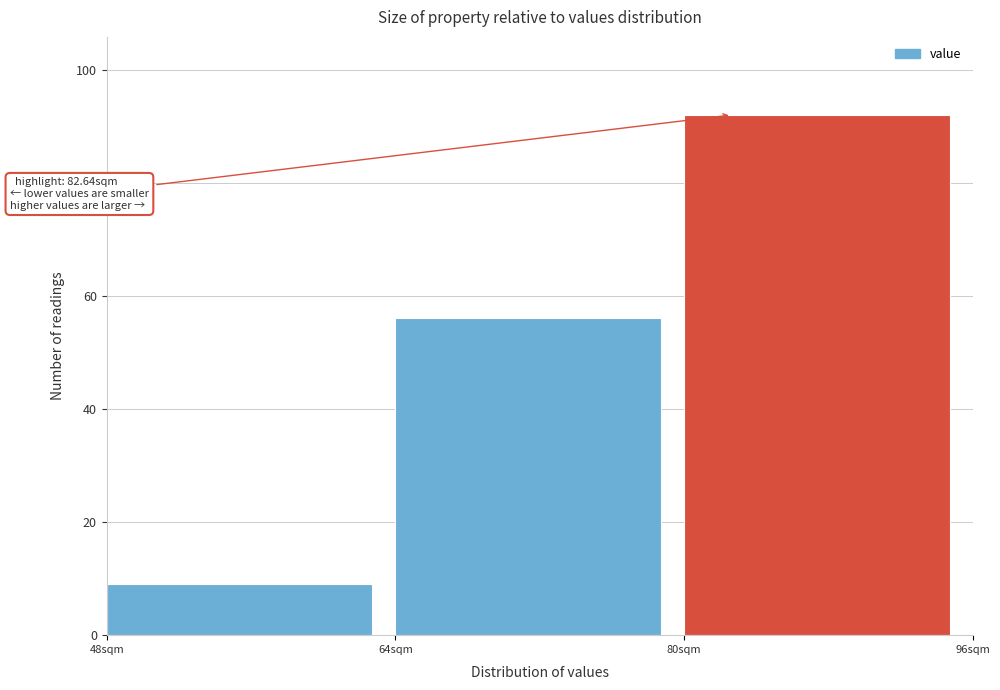

Over which range of the x-axis is the bar tallest?

80 to 96